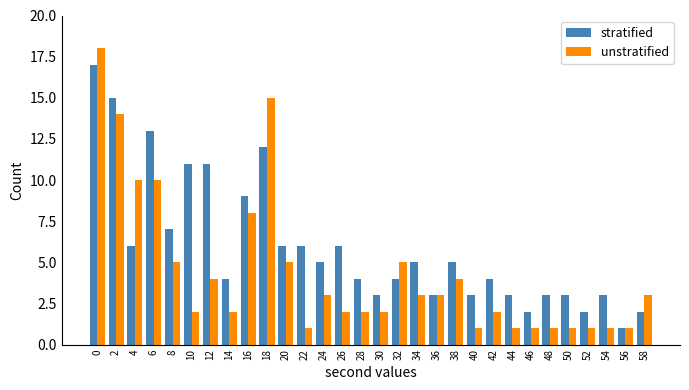

What are all the series names shown in the legend?

stratified, unstratified